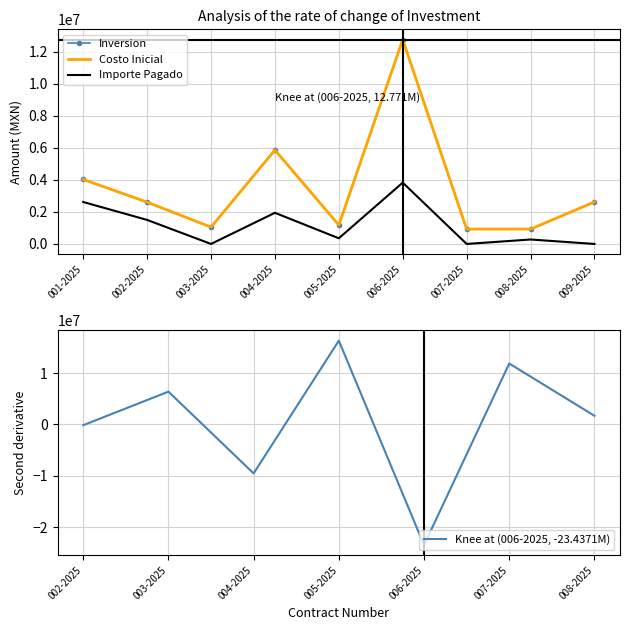

The value of Importe pagado acumulado at 002-2025 is 793579.6. True or false?

False